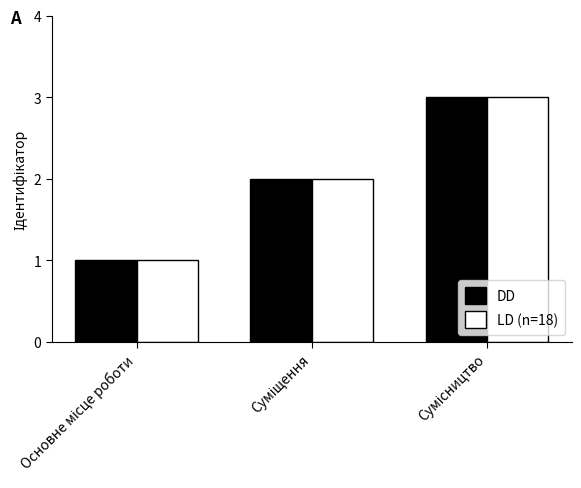

What is the sum of all DD values?

6